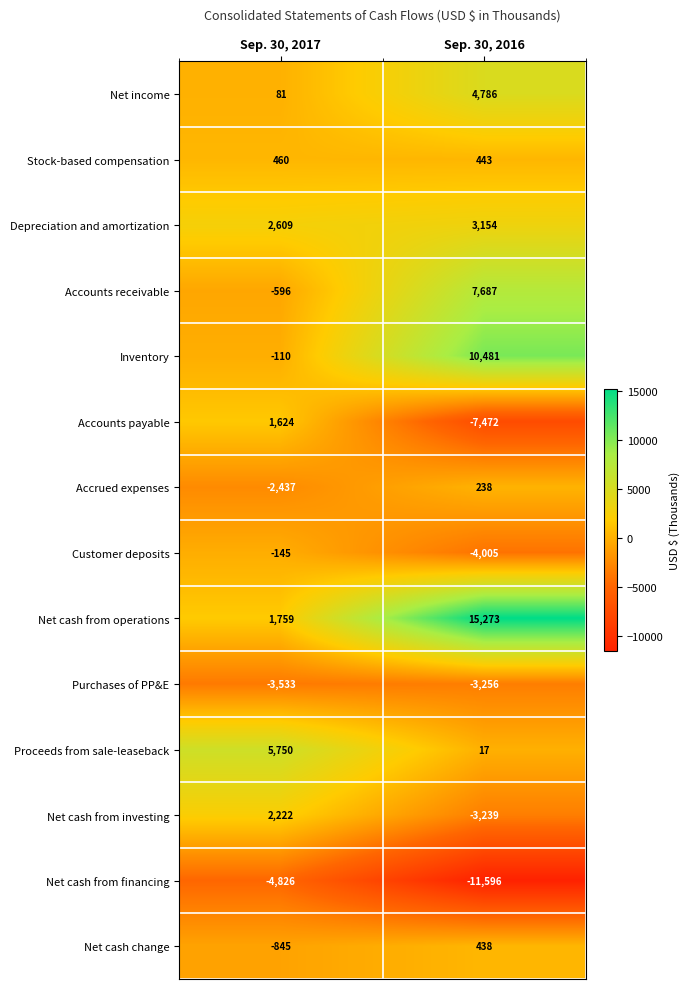

Reading left to right, extract all data points from this chart.

Net income: 81	4786
Stock-based compensation: 460	443
Depreciation and amortization: 2609	3154
Accounts receivable: -596	7687
Inventory: -110	10481
Accounts payable: 1624	-7472
Accrued expenses: -2437	238
Customer deposits: -145	-4005
Net cash from operations: 1759	15273
Purchases of PP&E: -3533	-3256
Proceeds from sale-leaseback: 5750	17
Net cash from investing: 2222	-3239
Net cash from financing: -4826	-11596
Net cash change: -845	438